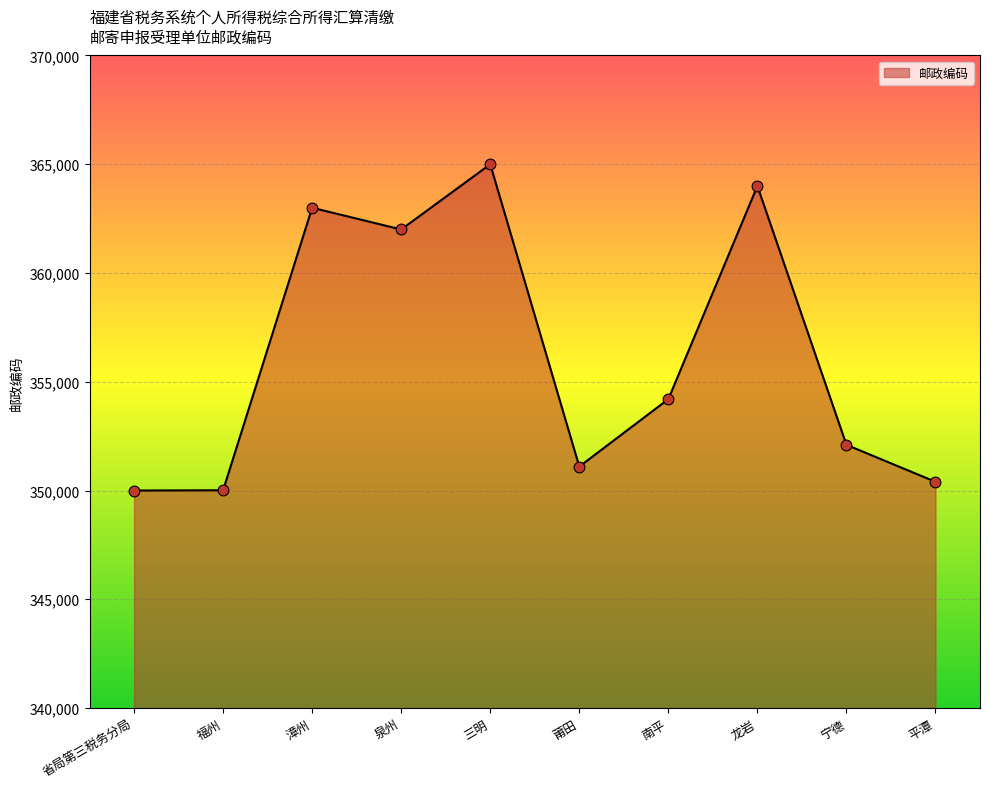

Which has a higher value, 泉州 or 三明?

三明